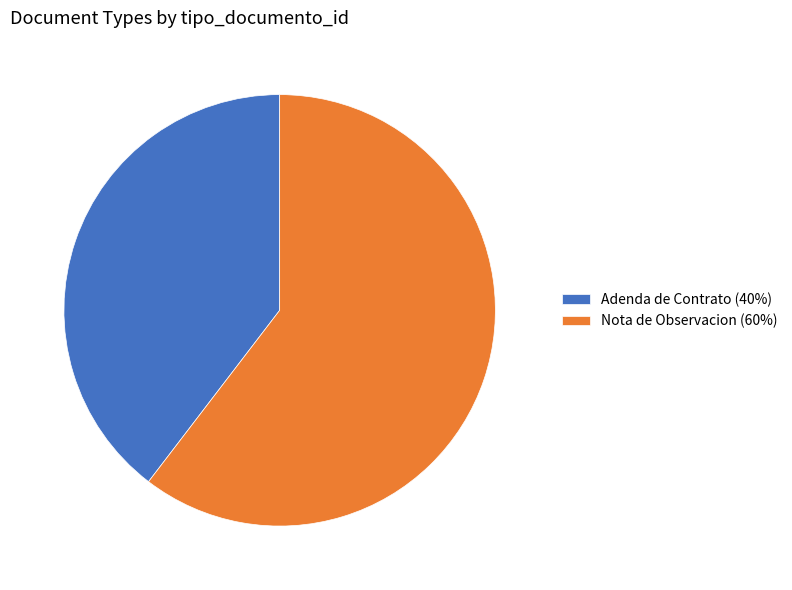

How many segments does this pie chart have?

2